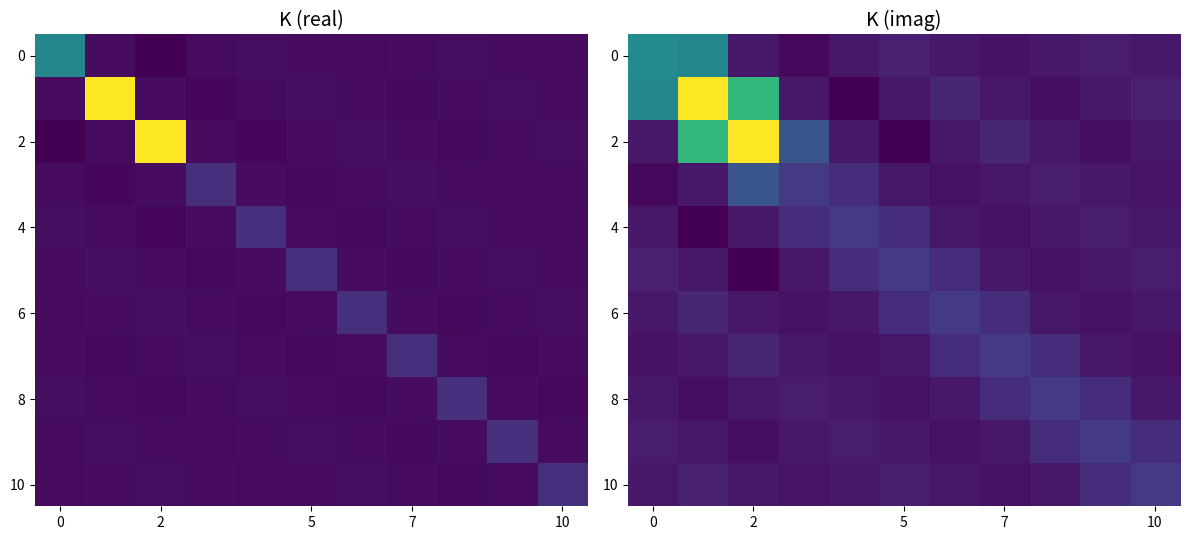

Count the number of categories in the chart.

11